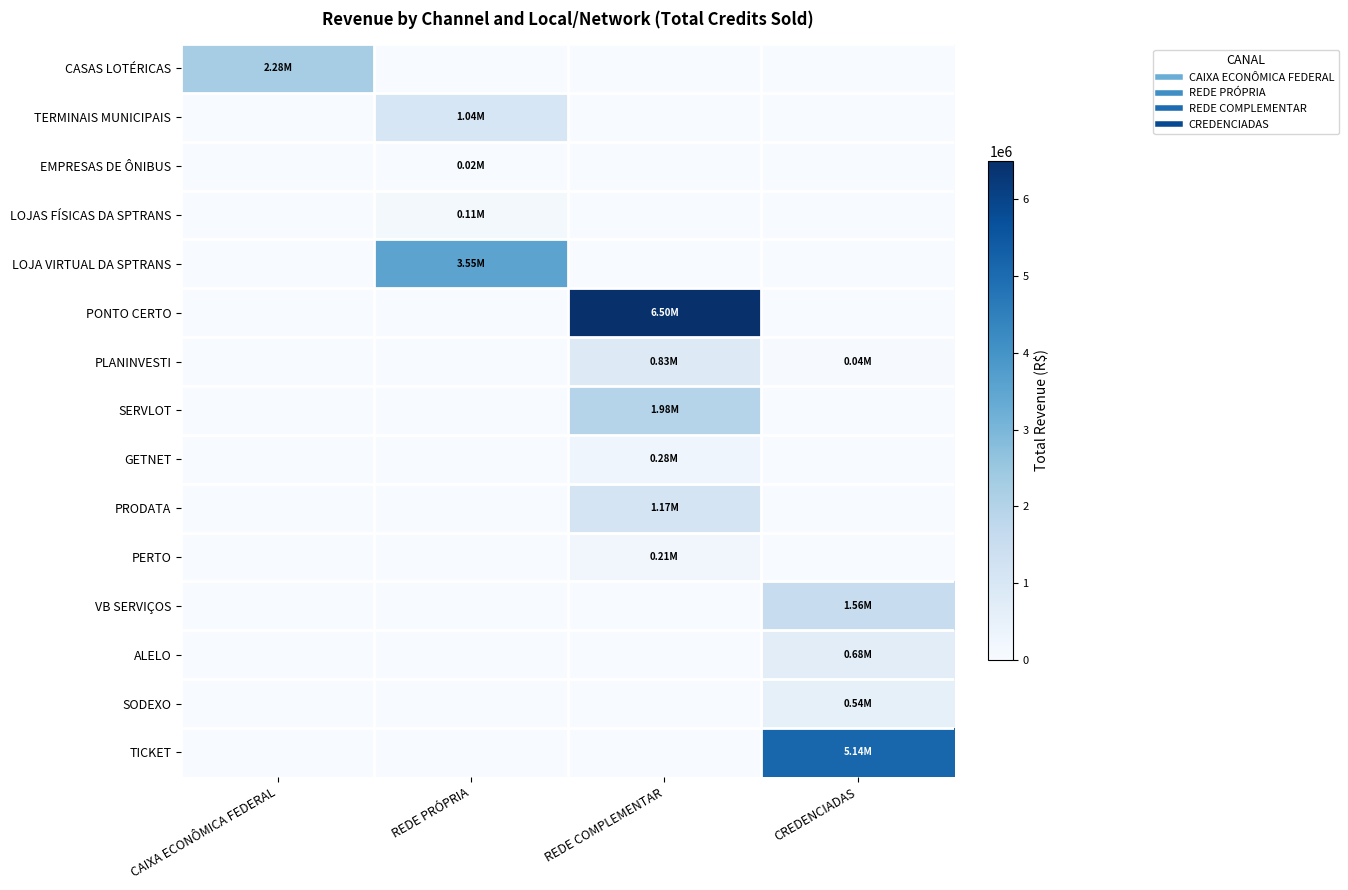

How many distinct data groups are displayed?

15